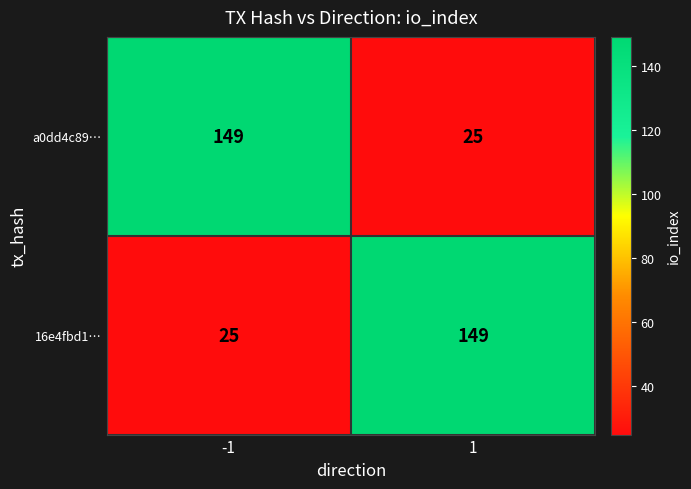

How many distinct data groups are displayed?

2